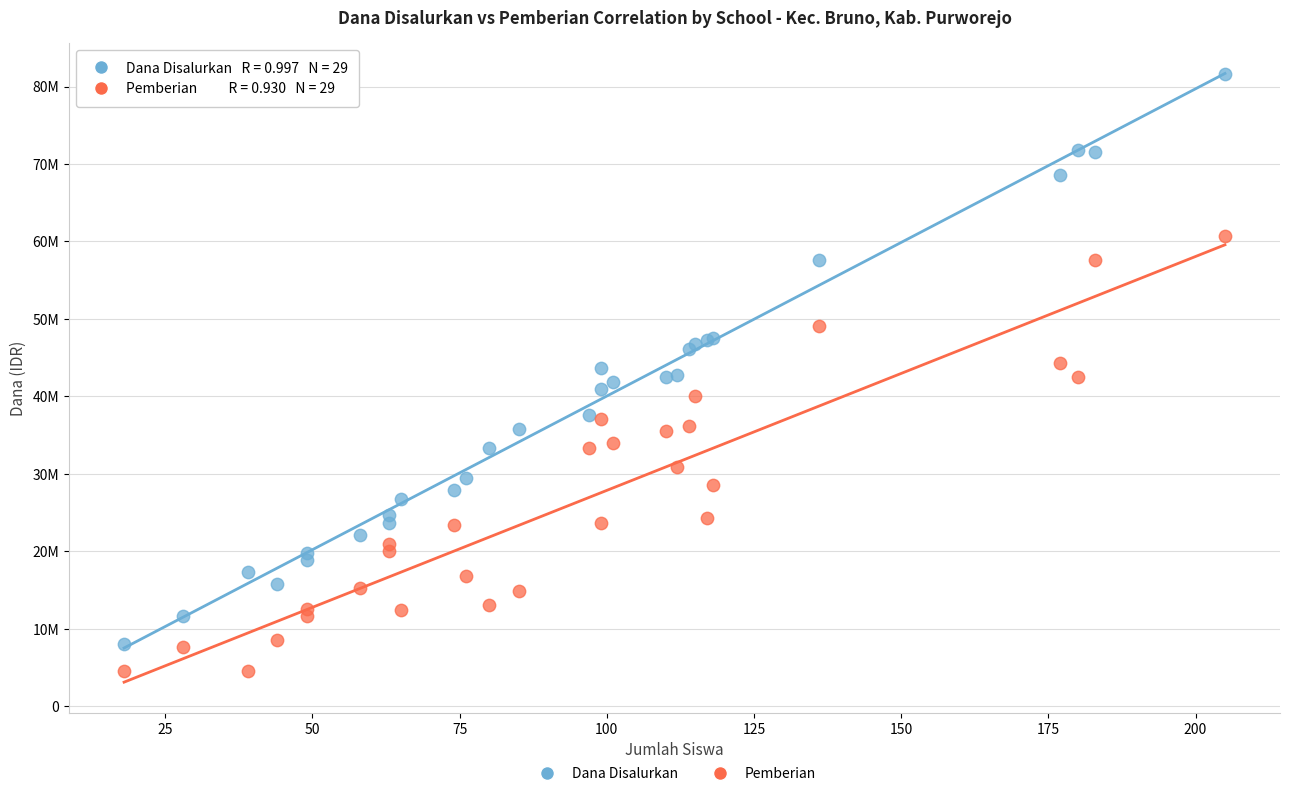

Which series has the largest Y range (max minus min)?

Dana Disalurkan